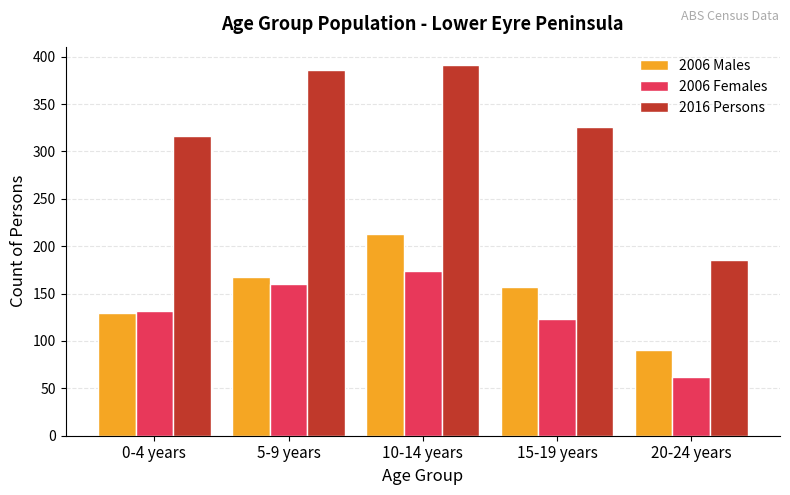

What is the sum of all 2006 Females values?

651